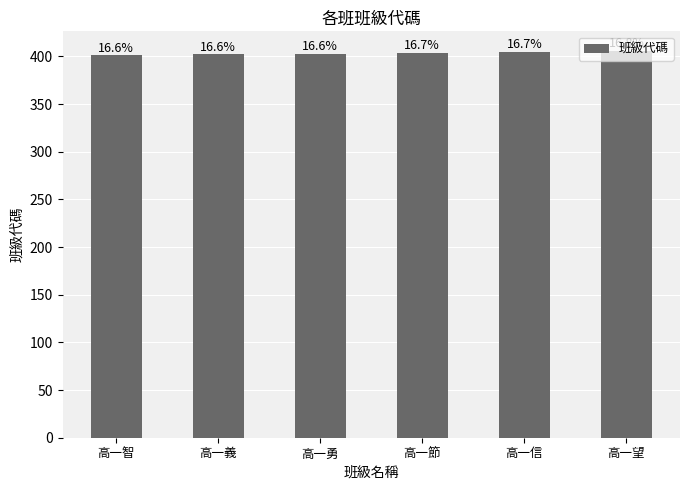

Which label corresponds to the smallest value in the chart?

高一智